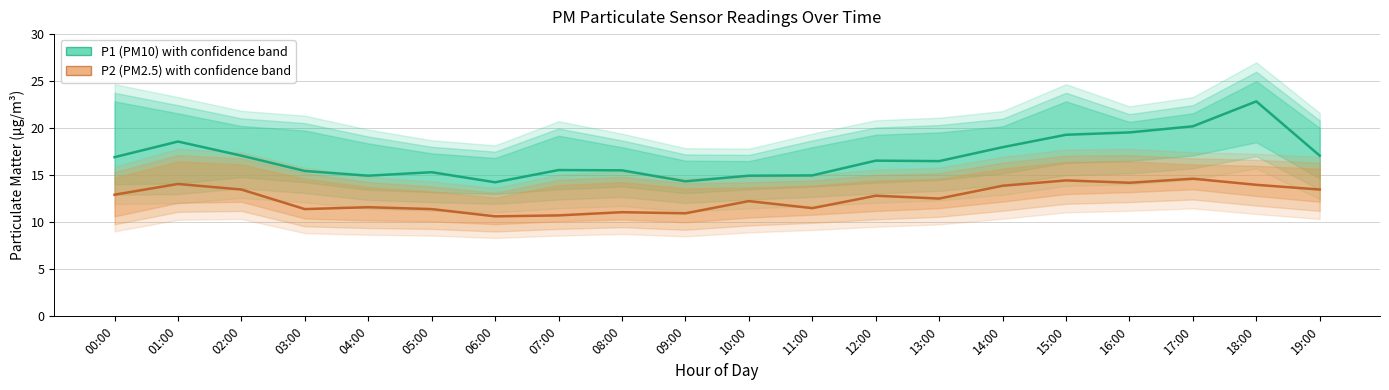

What are all the series names shown in the legend?

P1 (PM10), P2 (PM2.5)